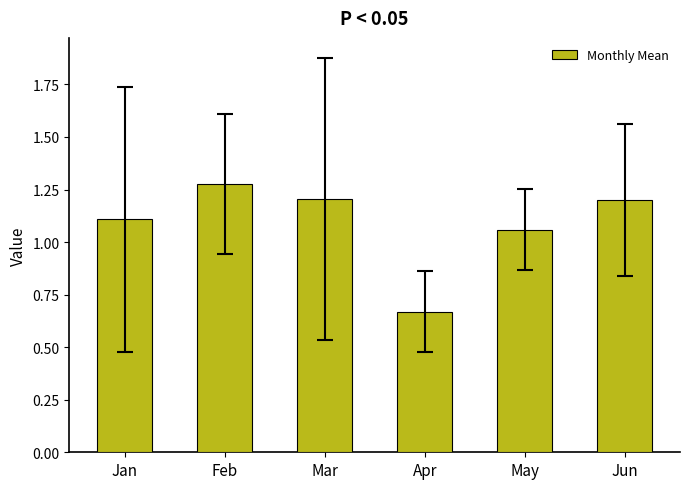

Read the value at Jun.

1.2